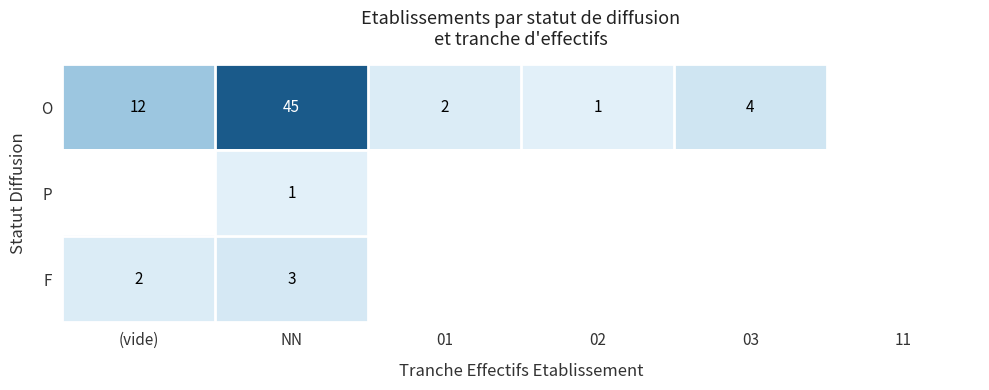

What is the sum of the O values at 02 and 03?

5